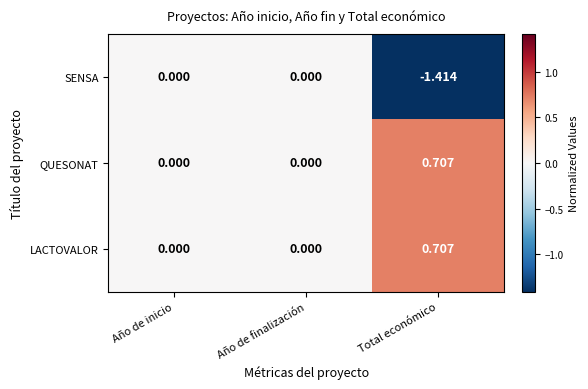

Between Año de finalización and Total económico, which series saw the biggest shift?

SENSA